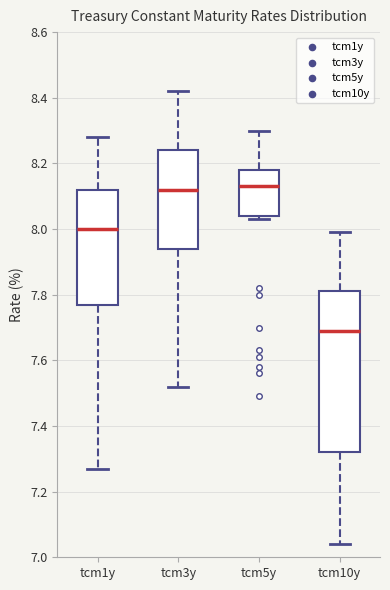

Which box is the tallest, from its lower edge to its upper edge?

tcm10y